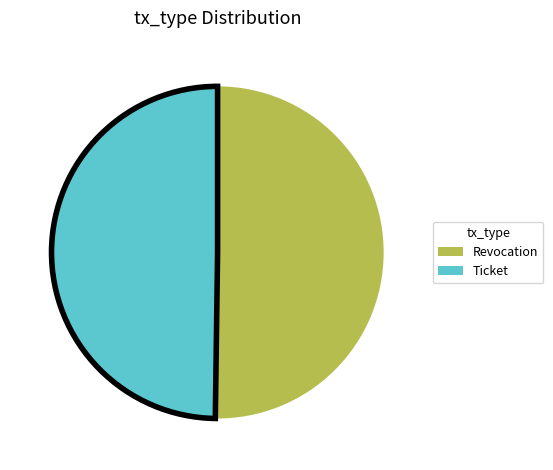

Combined, do Revocation and Ticket account for over 50%?

Yes